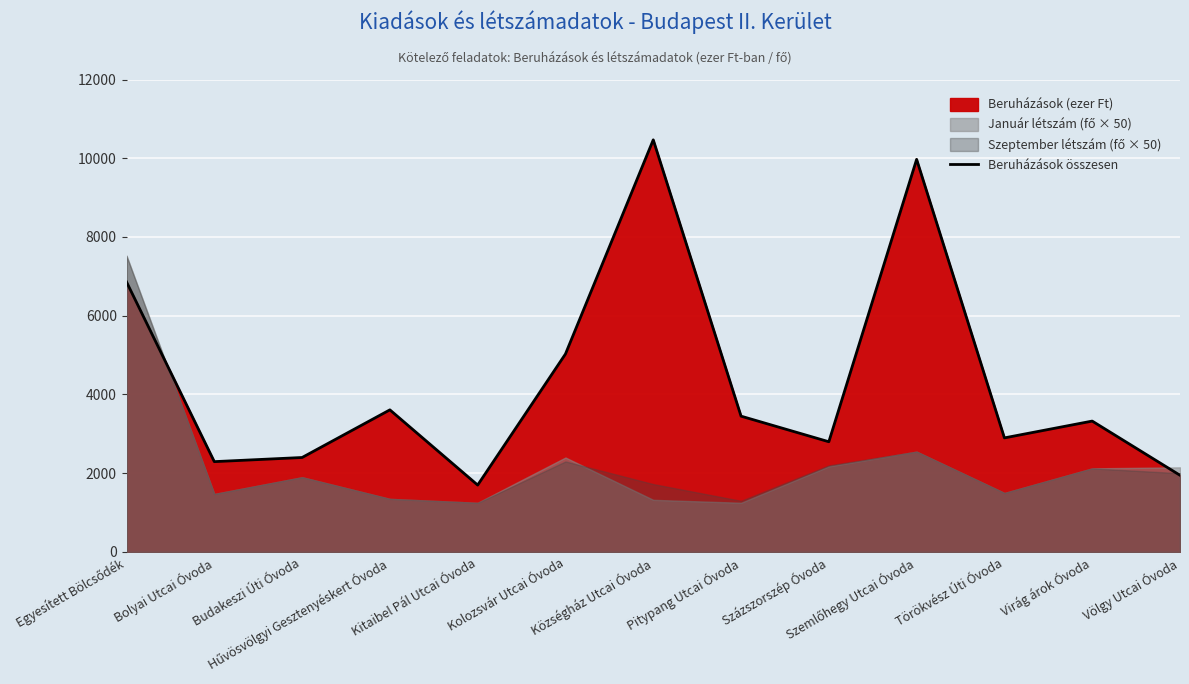

What is the smallest value displayed?

1700